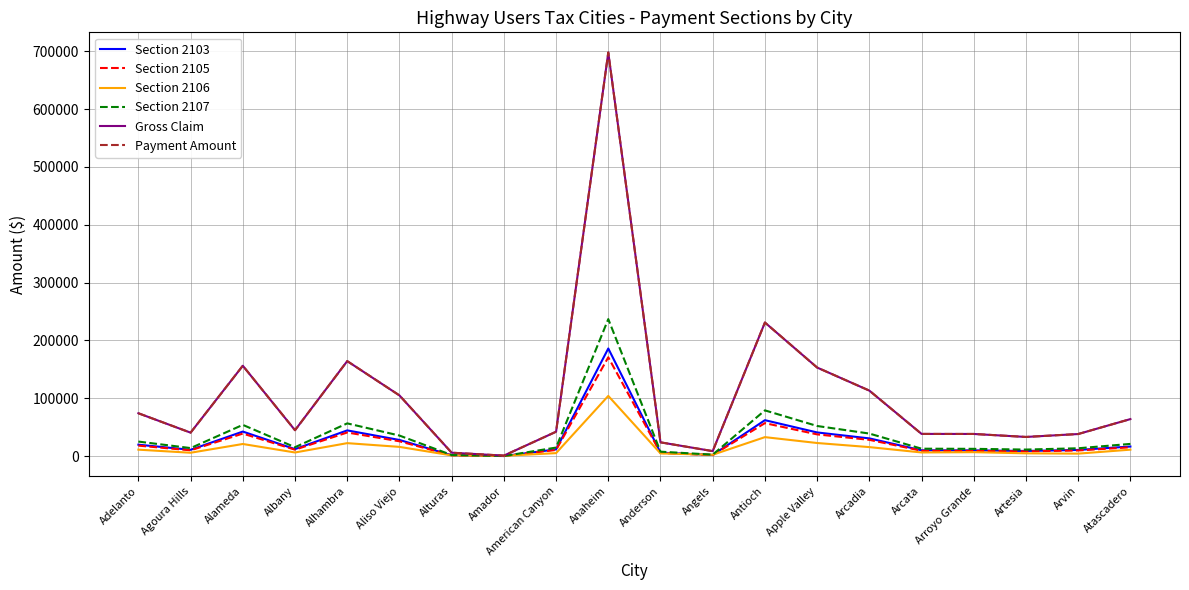

Is this an area chart (filled region under the line)?

No